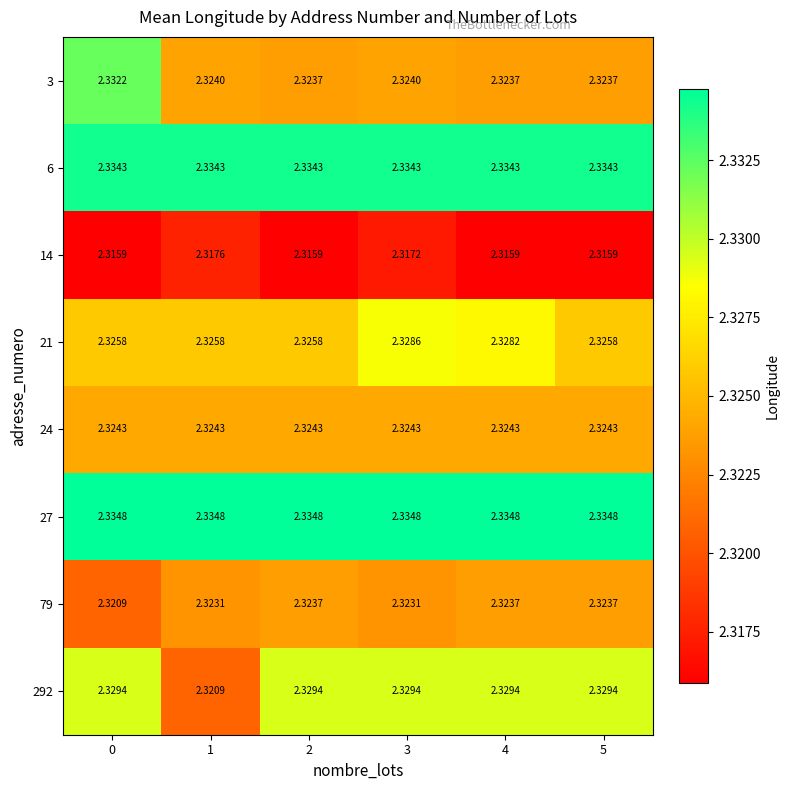

Is the value of 292 at 0 greater than the value of 14 at 1?

Yes